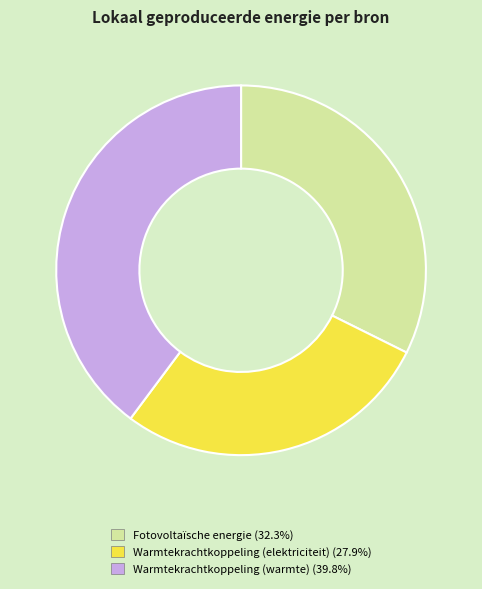

Is the sum of Fotovoltaïsche energie and Warmtekrachtkoppeling (warmte) greater than half?

Yes